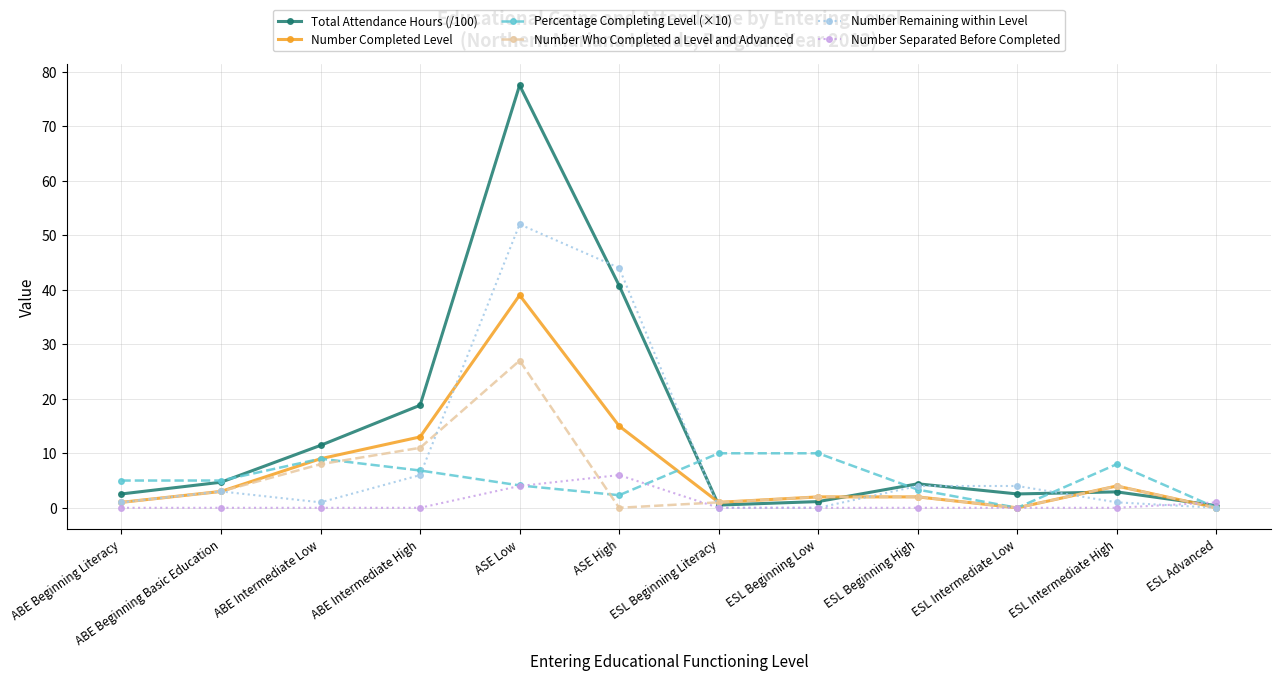

What is the label of the 9th point from the left?

ESL Beginning High